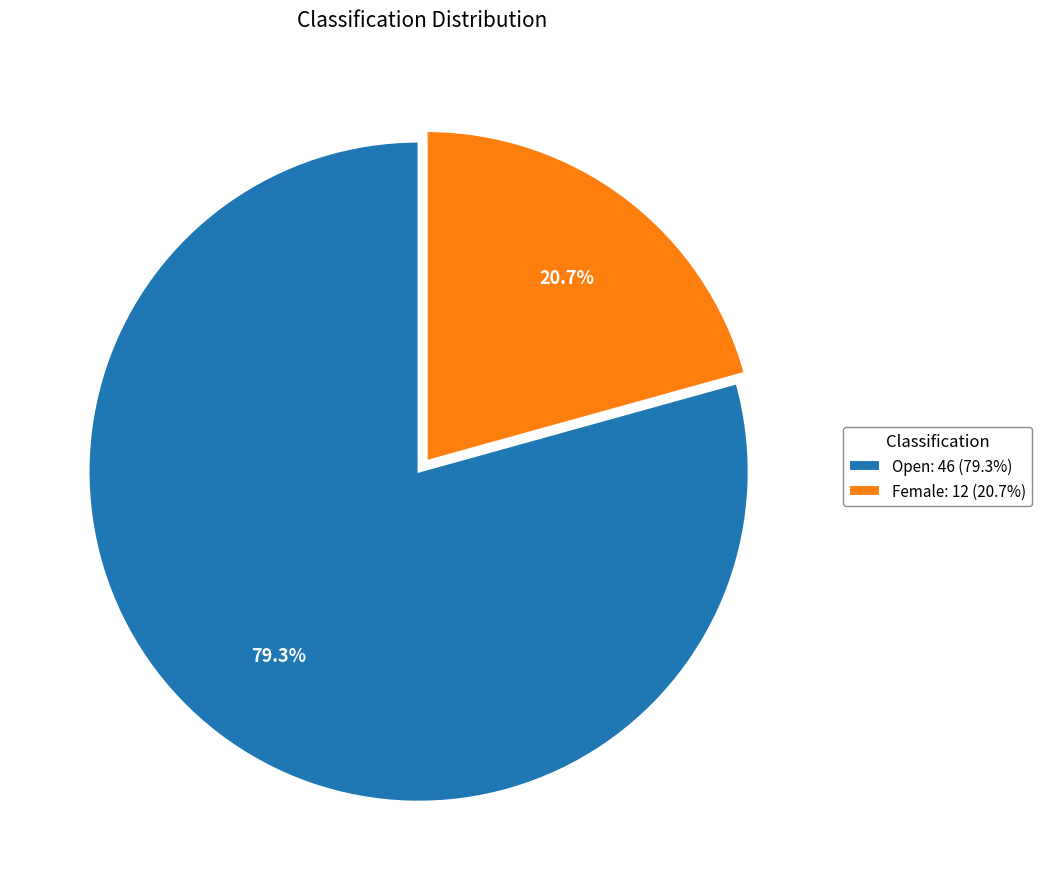

Count the number of slices in the pie.

2